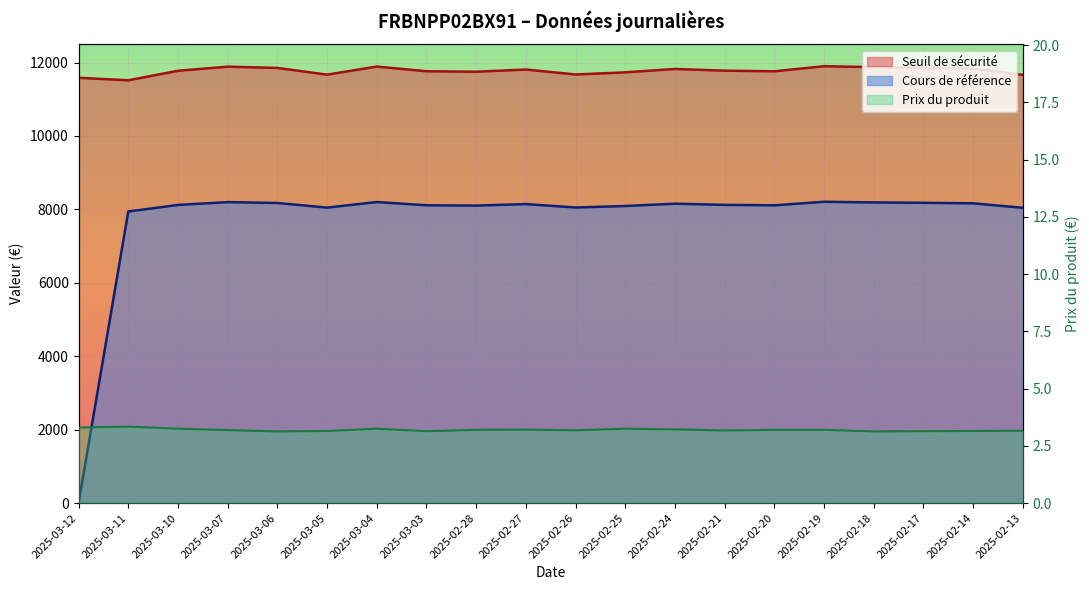

What is the label of the 10th point from the left?

2025-02-27